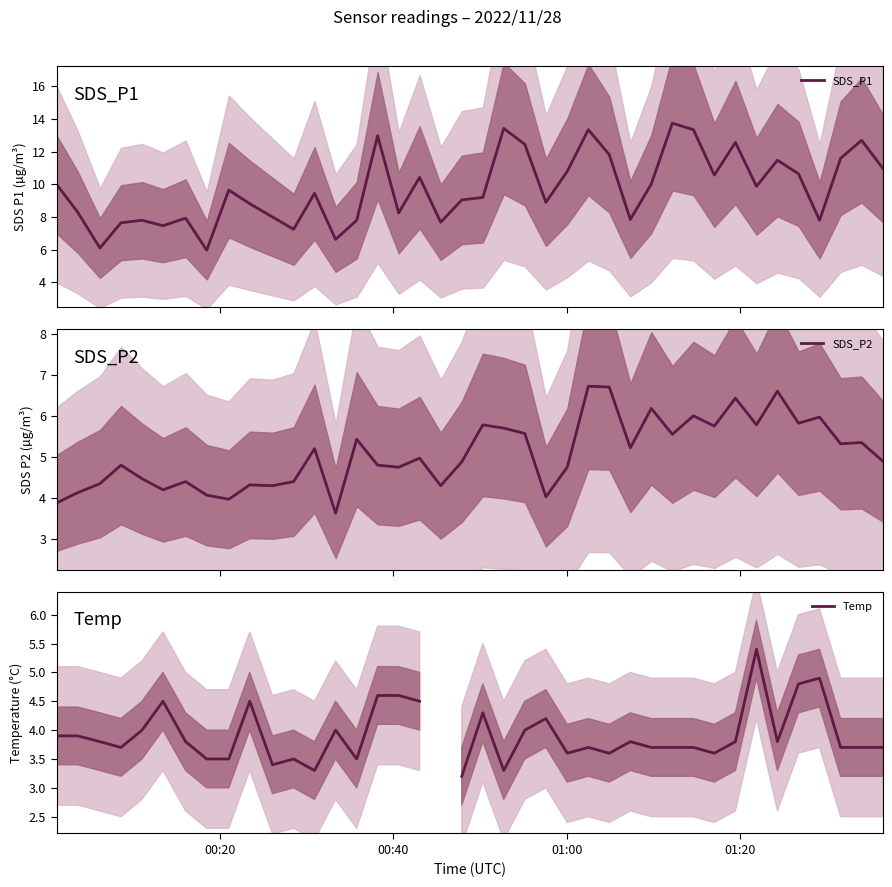

How many distinct data groups are displayed?

3